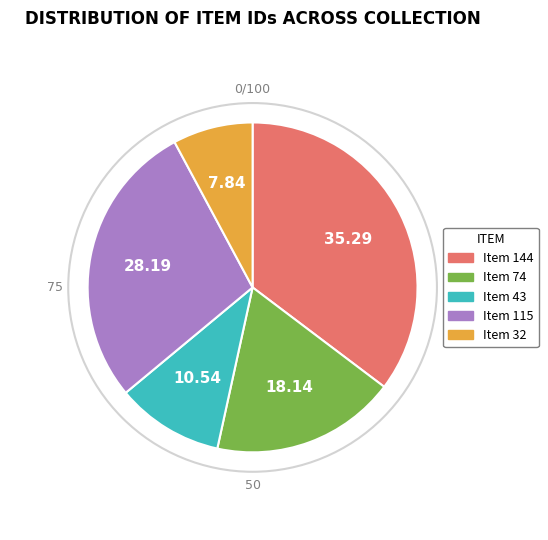

The Item 74 slice represents 31% of the pie. True or false?

False